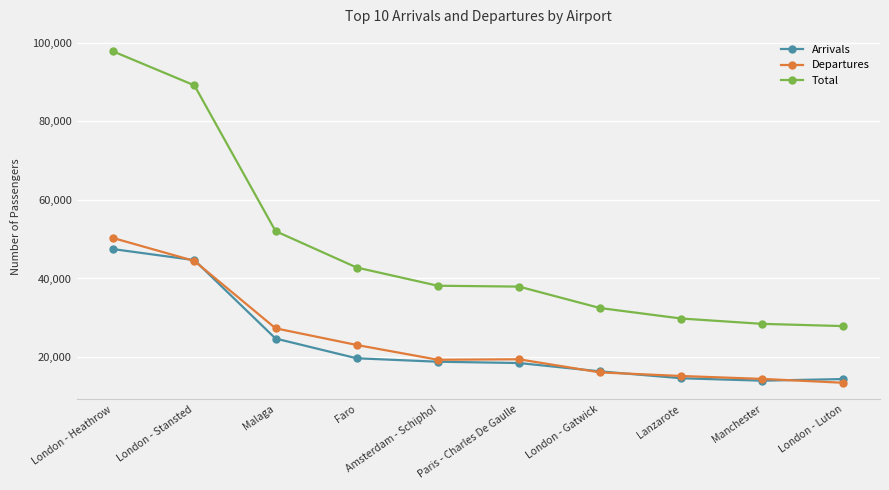

At how many categories does at least one series exceed 95388?

1